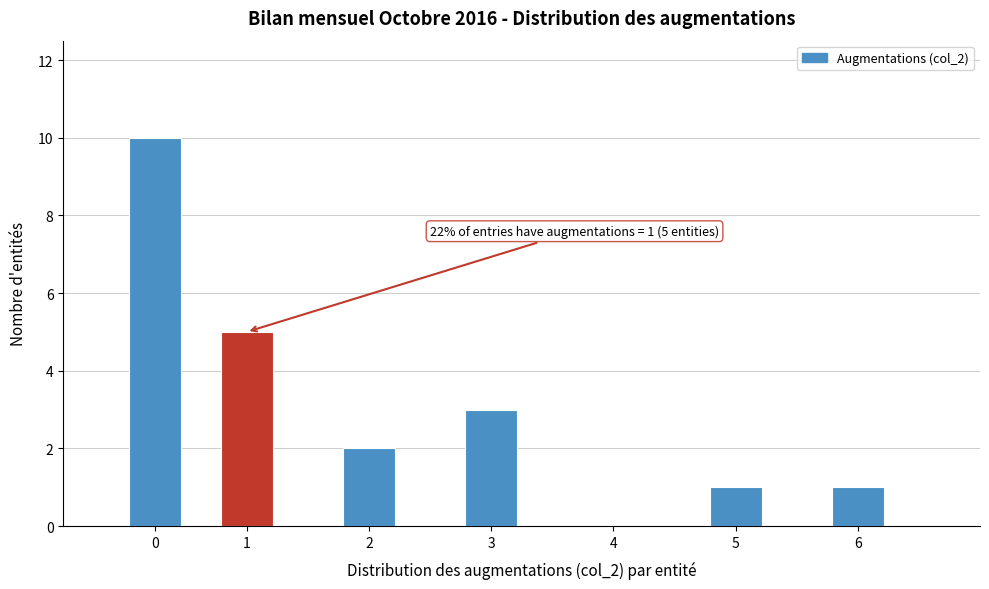

Reading right to left, what are all the values shown in this chart?

6=1	5=1	4=0	3=3	2=2	1=5	0=10